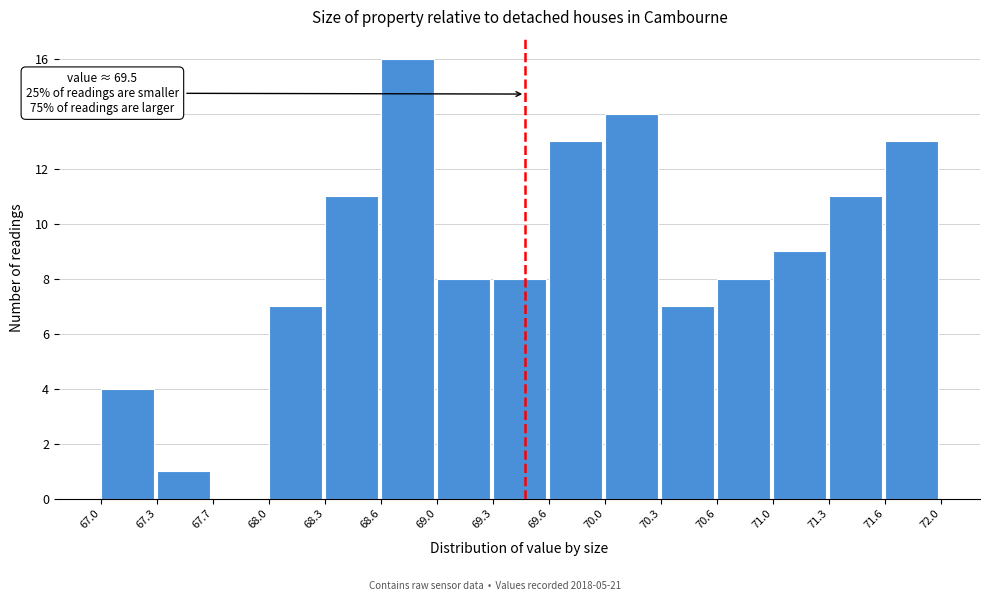

Which range on the x-axis has the tallest bar?

68.6 to 69.0